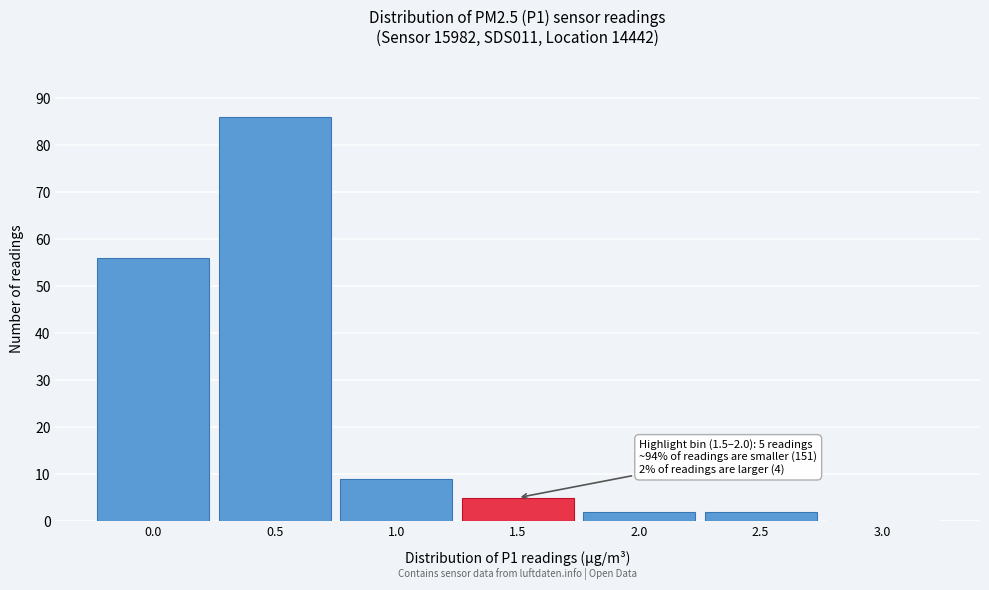

Reading left to right, what are all the values shown in this chart?

0.0=56	0.5=86	1.0=9	1.5=5	2.0=2	2.5=2	3.0=0